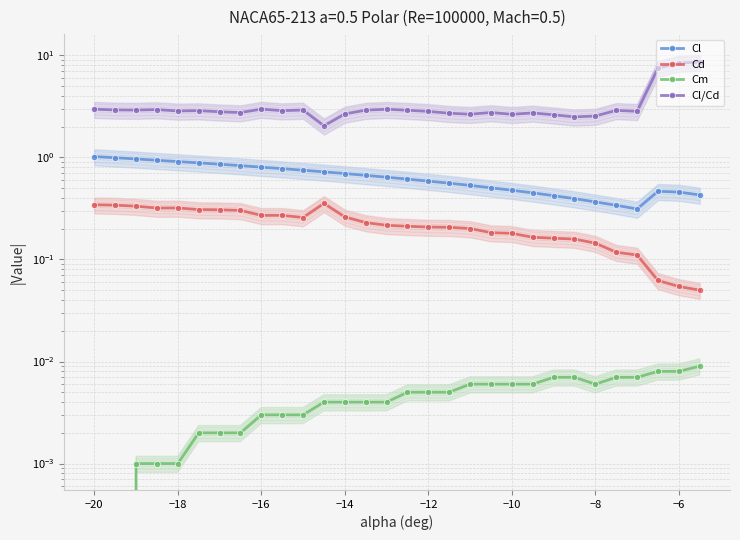

What is the value of the Cd point at the 9th from the left?

0.3